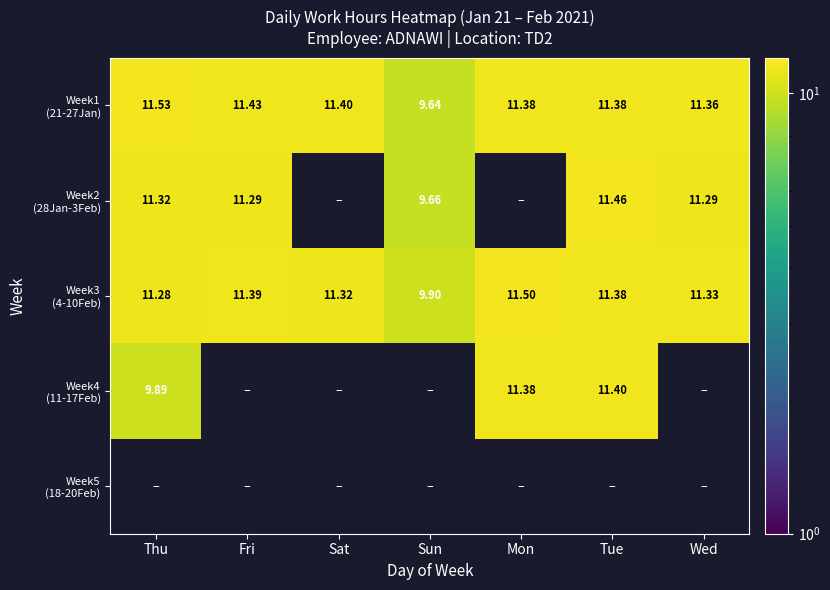

What is the greatest value displayed?

11.5